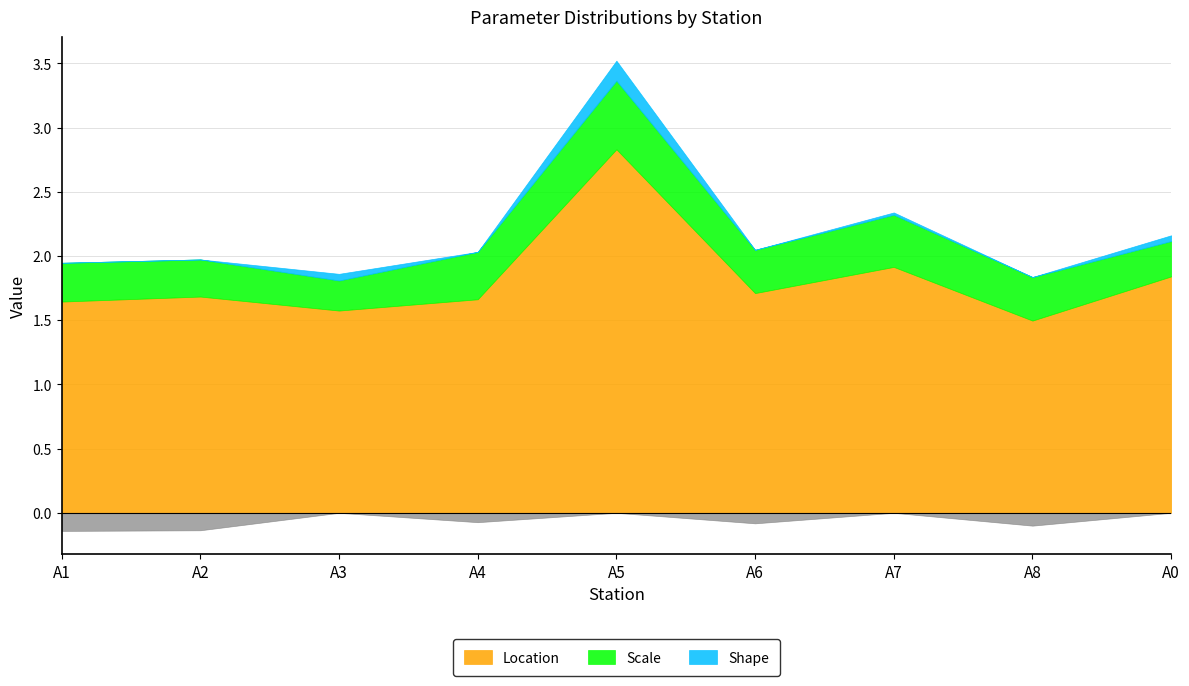

True or false: Location and Scale intersect in this chart.

False